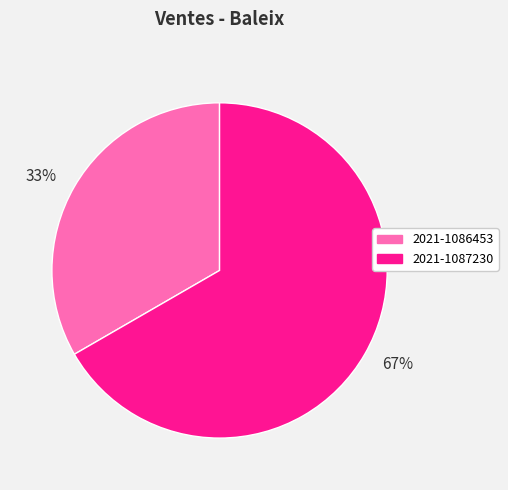

Is there a majority slice in this chart?

Yes